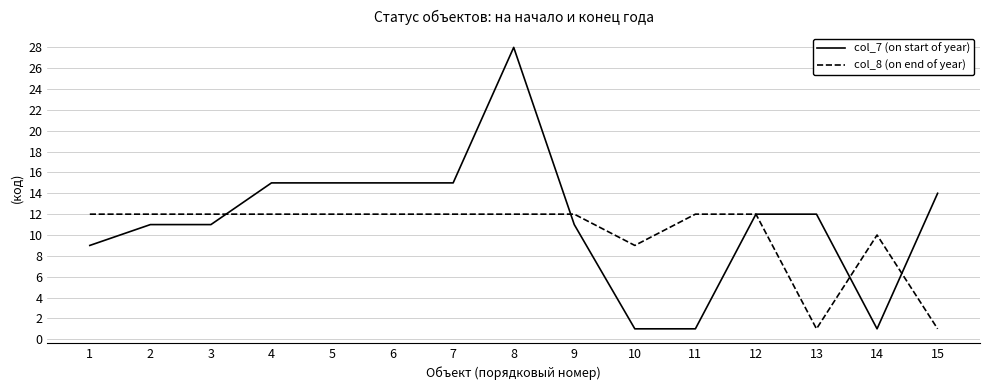

What is the greatest value displayed?

28